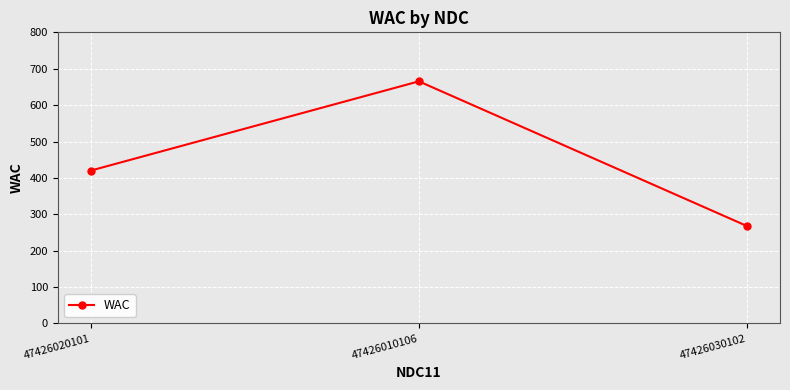

Between 47426030102 and 47426020101, which is larger?

47426020101